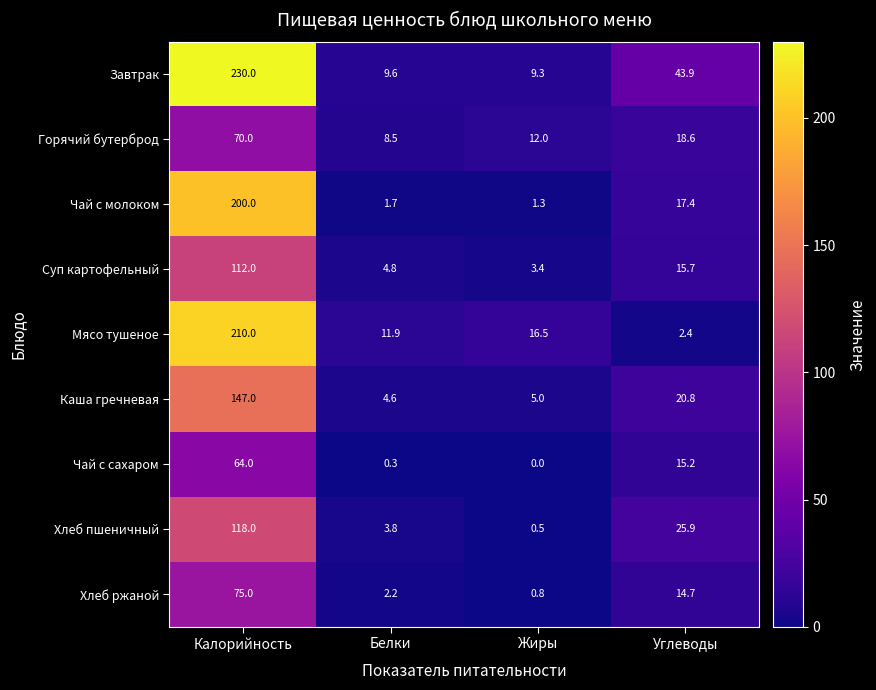

At which label is Чай с молоком closest to 100?

Углеводы